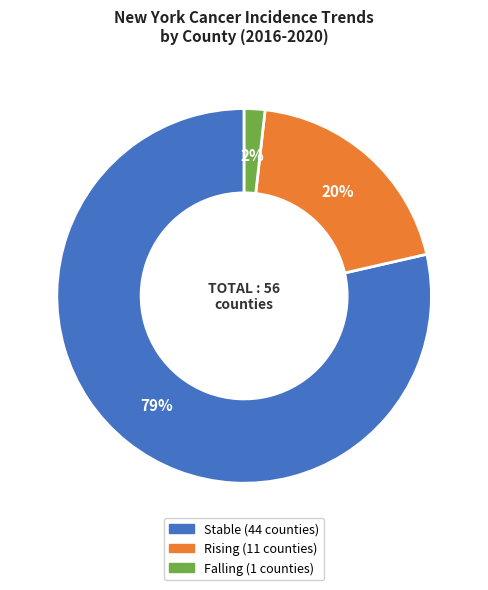

Count the number of slices in the pie.

3